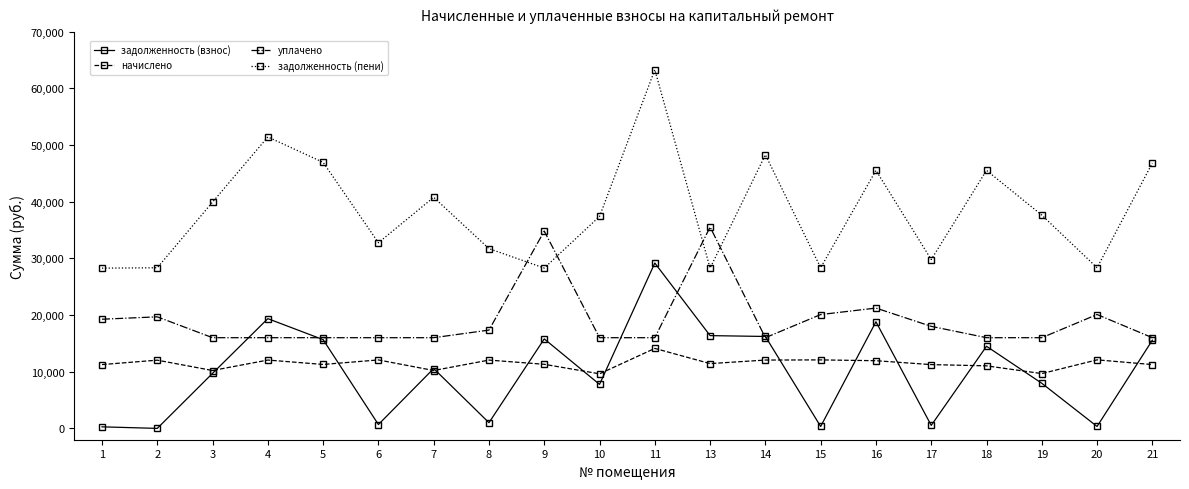

What is the average value of the начислено series?

11451.3